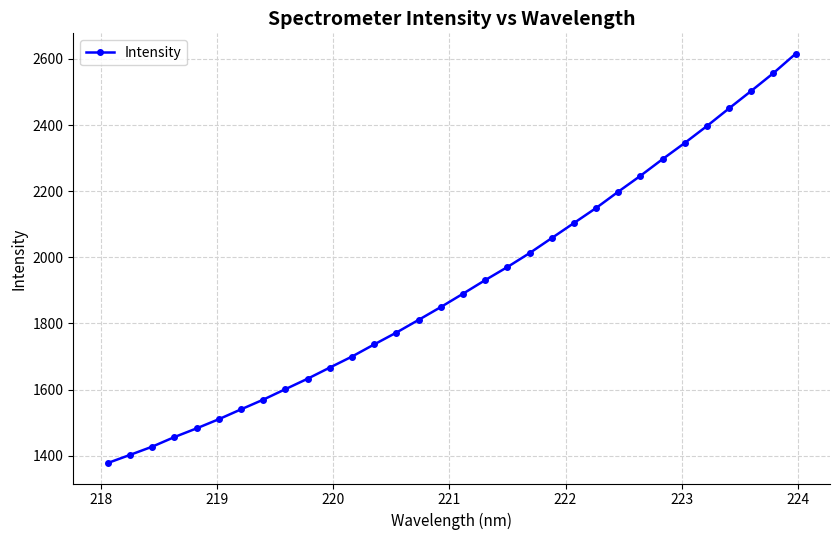

Is this an area chart (filled region under the line)?

No